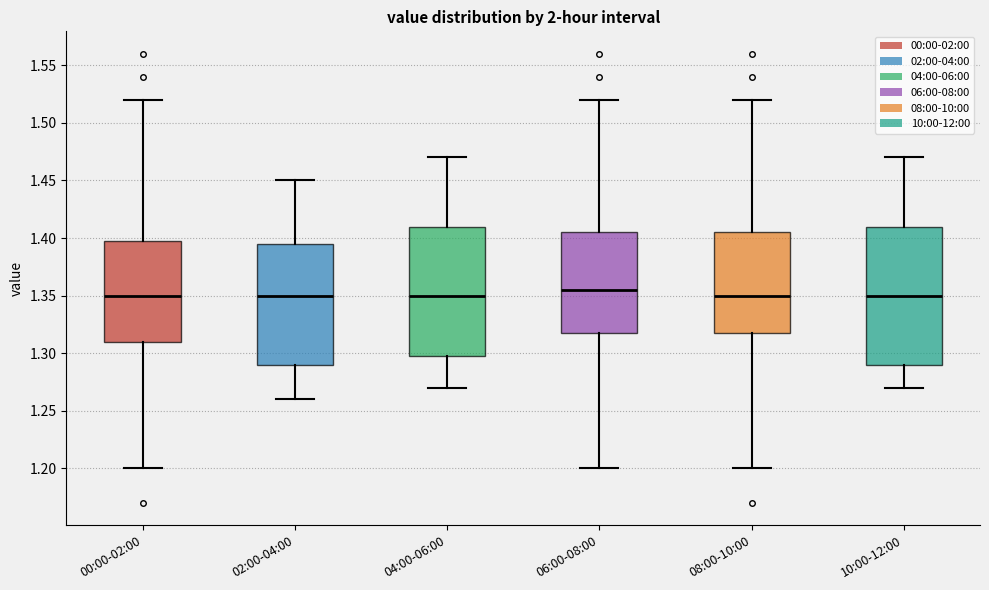

Comparing the boxes themselves (not the whiskers), which one is the tallest?

10:00-12:00